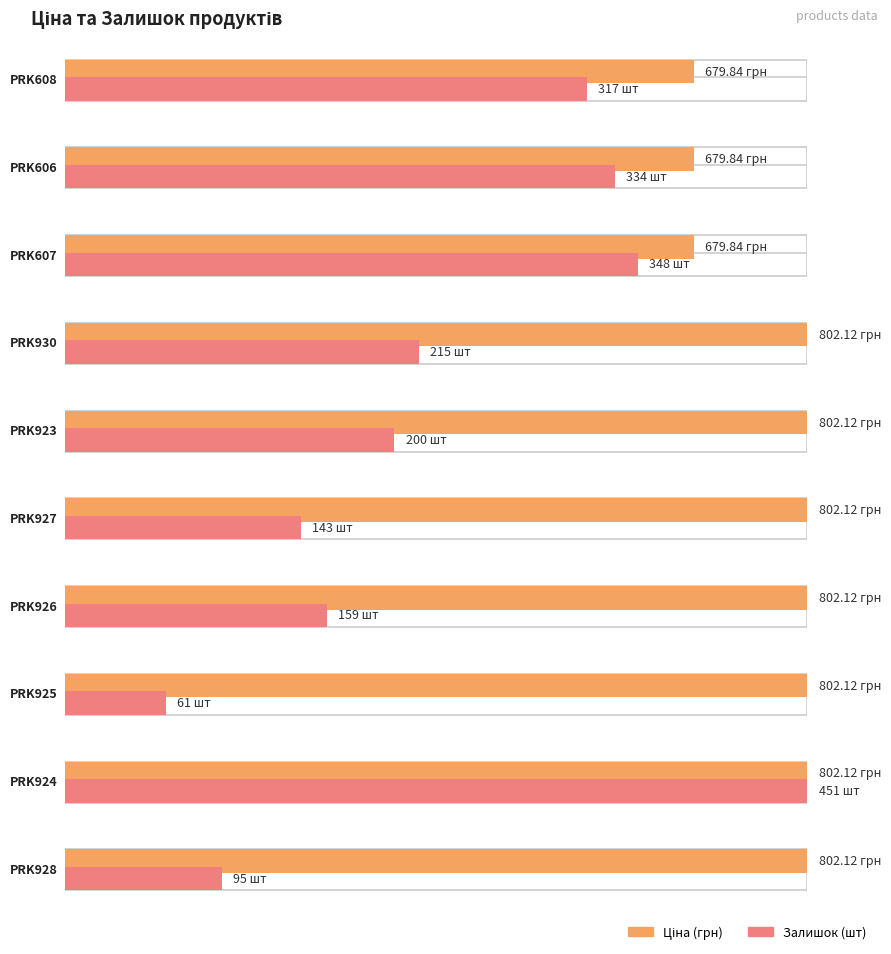

How many groups of bars are there?

10